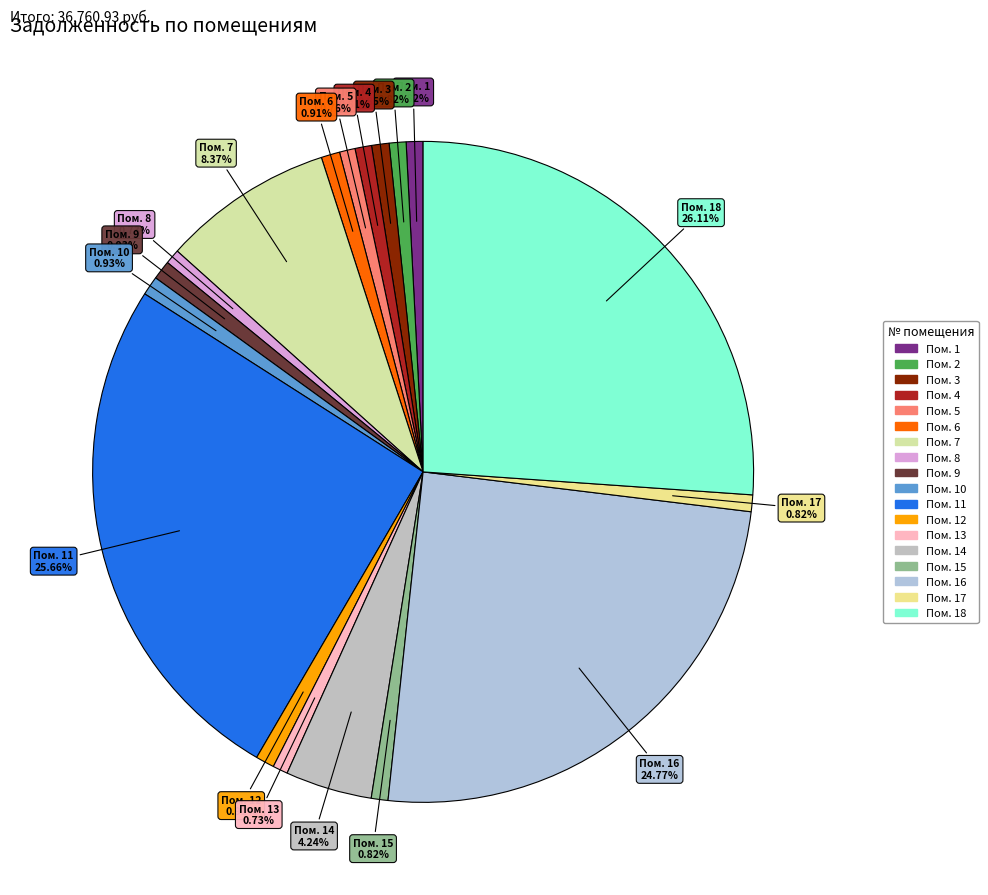

Approximately how many times larger is the value at Пом. 15 compared to Пом. 6?

0.9